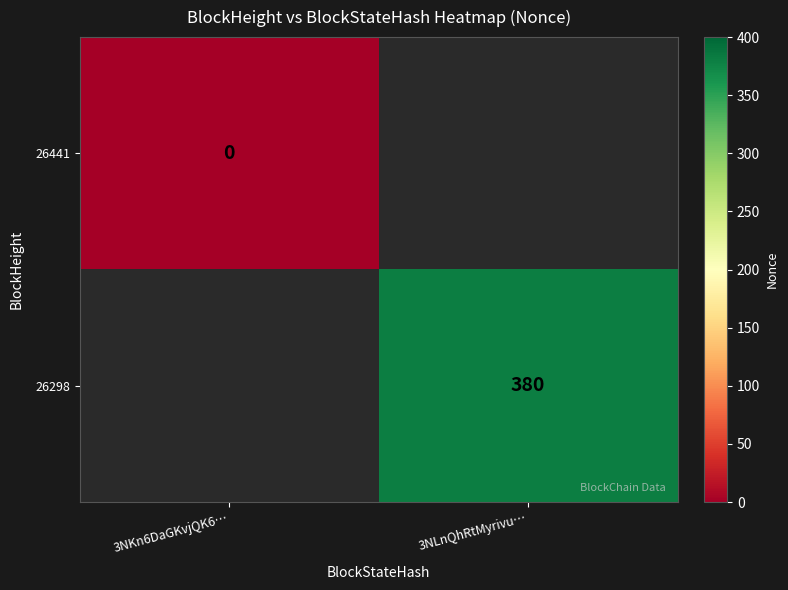

True or false: 26298 has a value of 380 at 3NLnQhRtMyrivu….

True